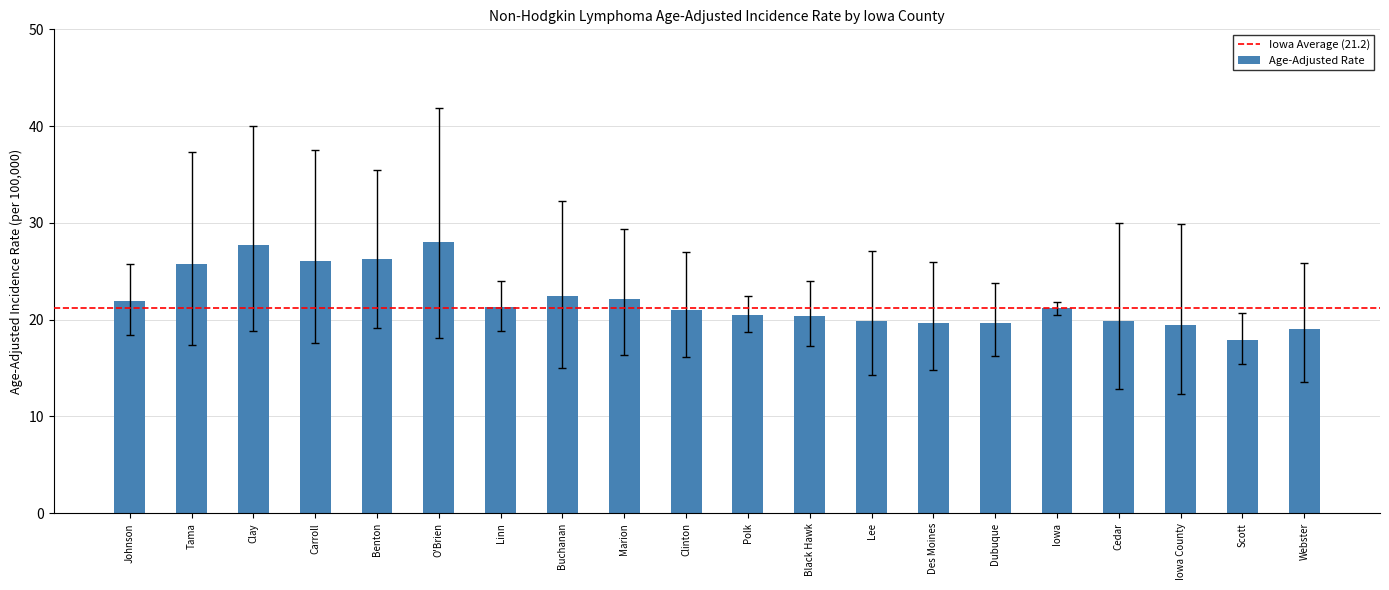

What is the change in value from Linn to Lee?

-1.4